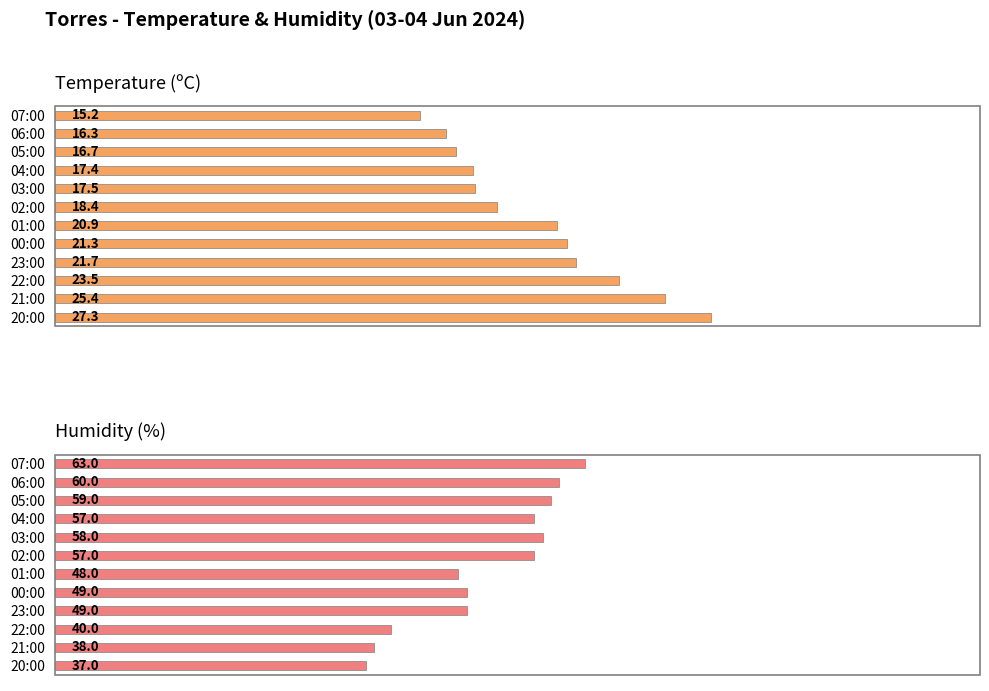

What is the difference between the maximum and minimum values in the Humidity (%) series?

26.0